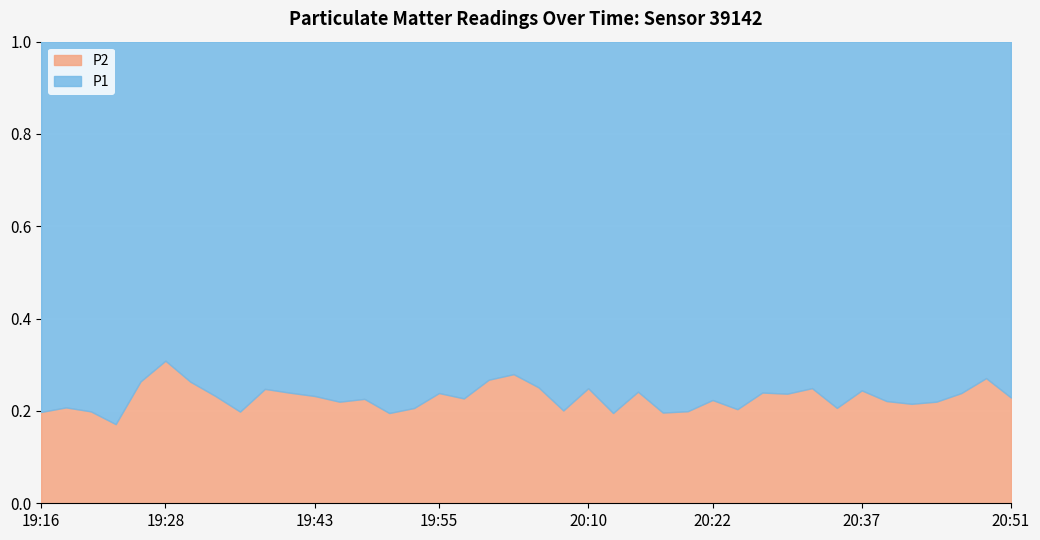

Is it true that P2 equals 1.1 at 19:53?

False